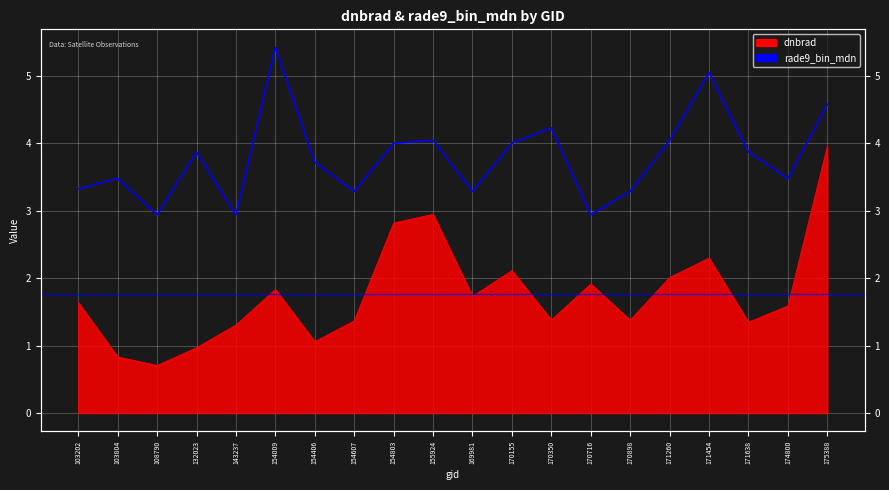

Reading left to right, what are all the values shown in this chart?

3.3	3.5	2.9	3.9	2.9	5.4	3.7	3.3	4.0	4.0	3.3	4.0	4.2	2.9	3.3	4.0	5.0	3.9	3.5	4.6